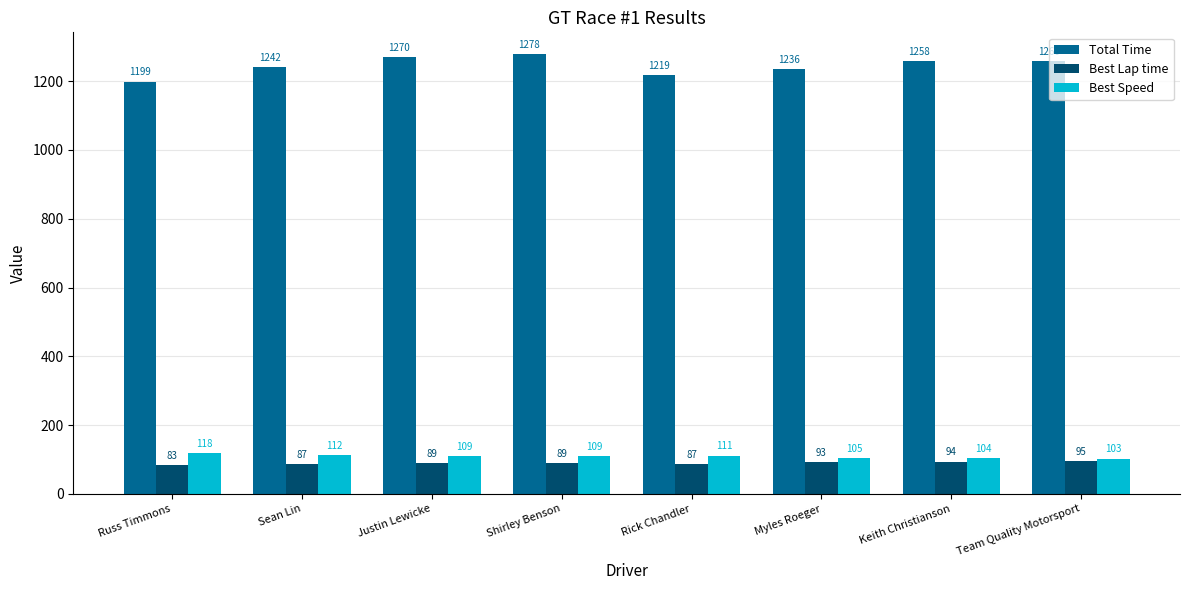

The value of Total Time at Myles Roeger is 1643.2. True or false?

False